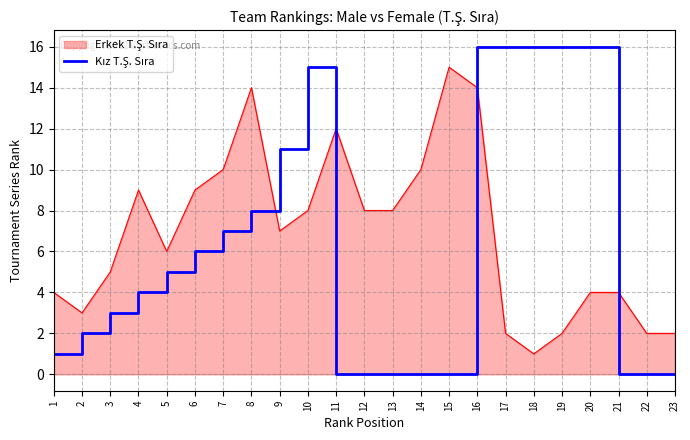

At which category is the sum across all series the highest?

16